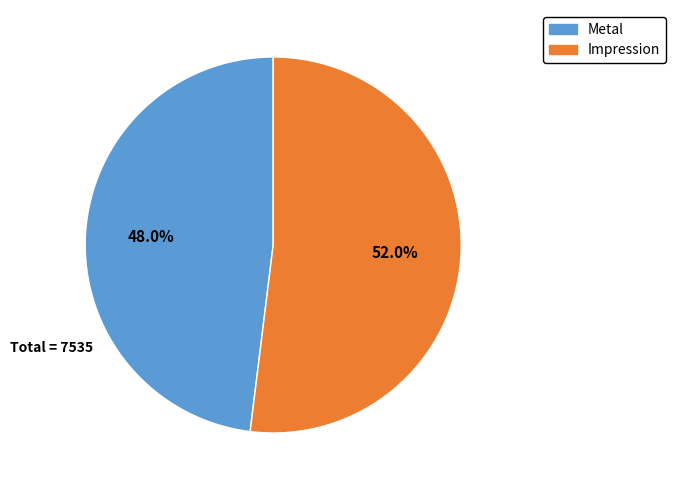

Which category has the smallest portion of the pie?

Metal